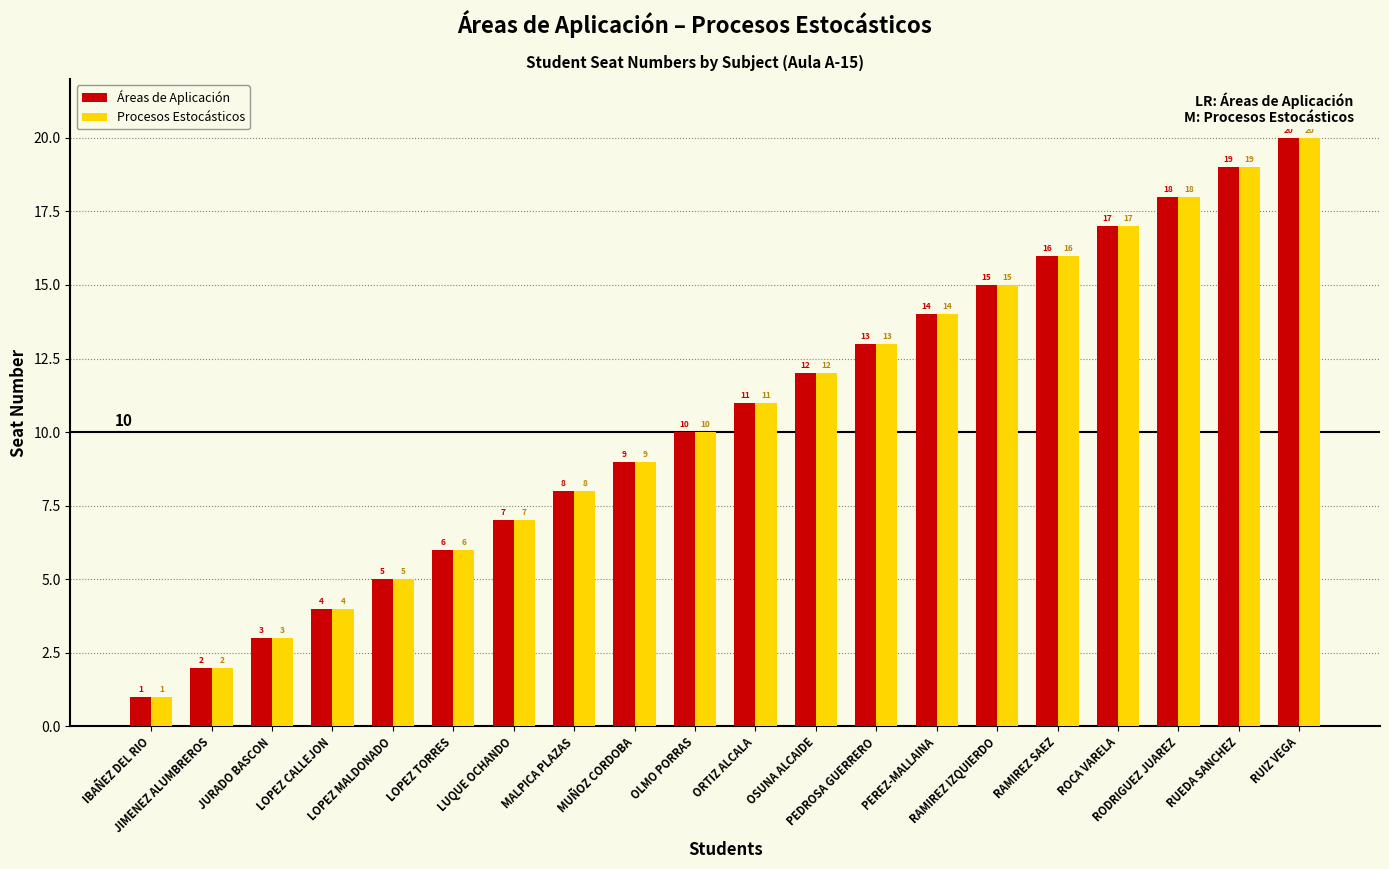

How many series are shown in this chart?

2